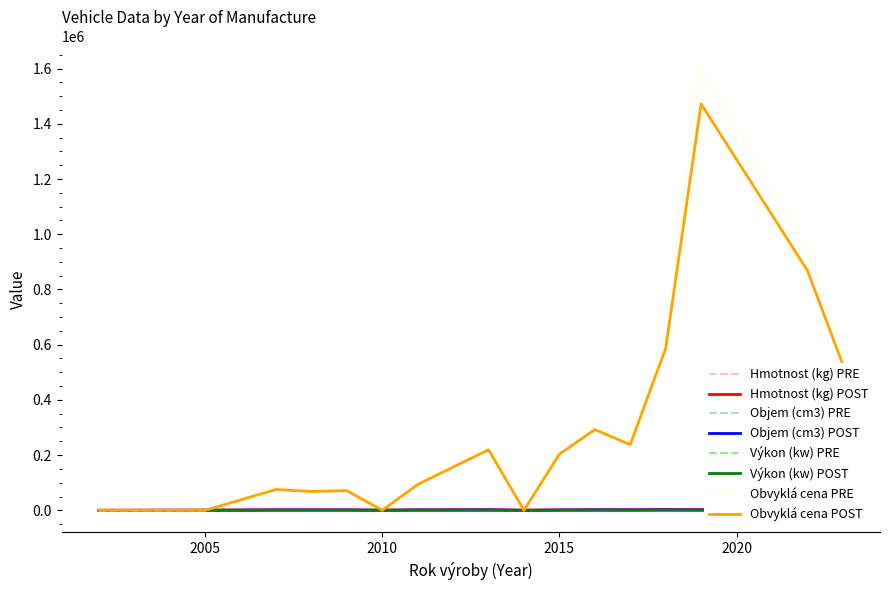

What is the difference between the maximum and minimum values in the Výkon (kw) series?

195